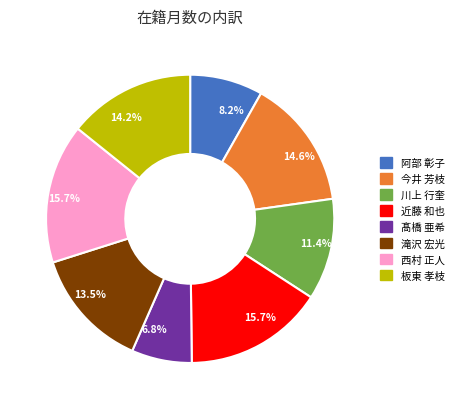

Which category has the smallest portion of the pie?

髙橋 亜希